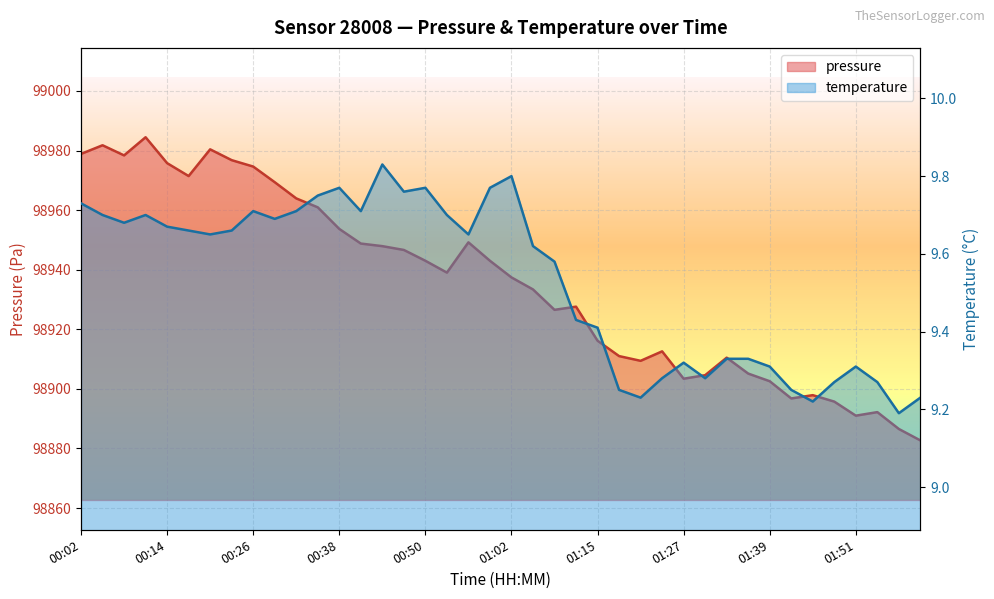

What is the label of the 30th point from the left?

01:30